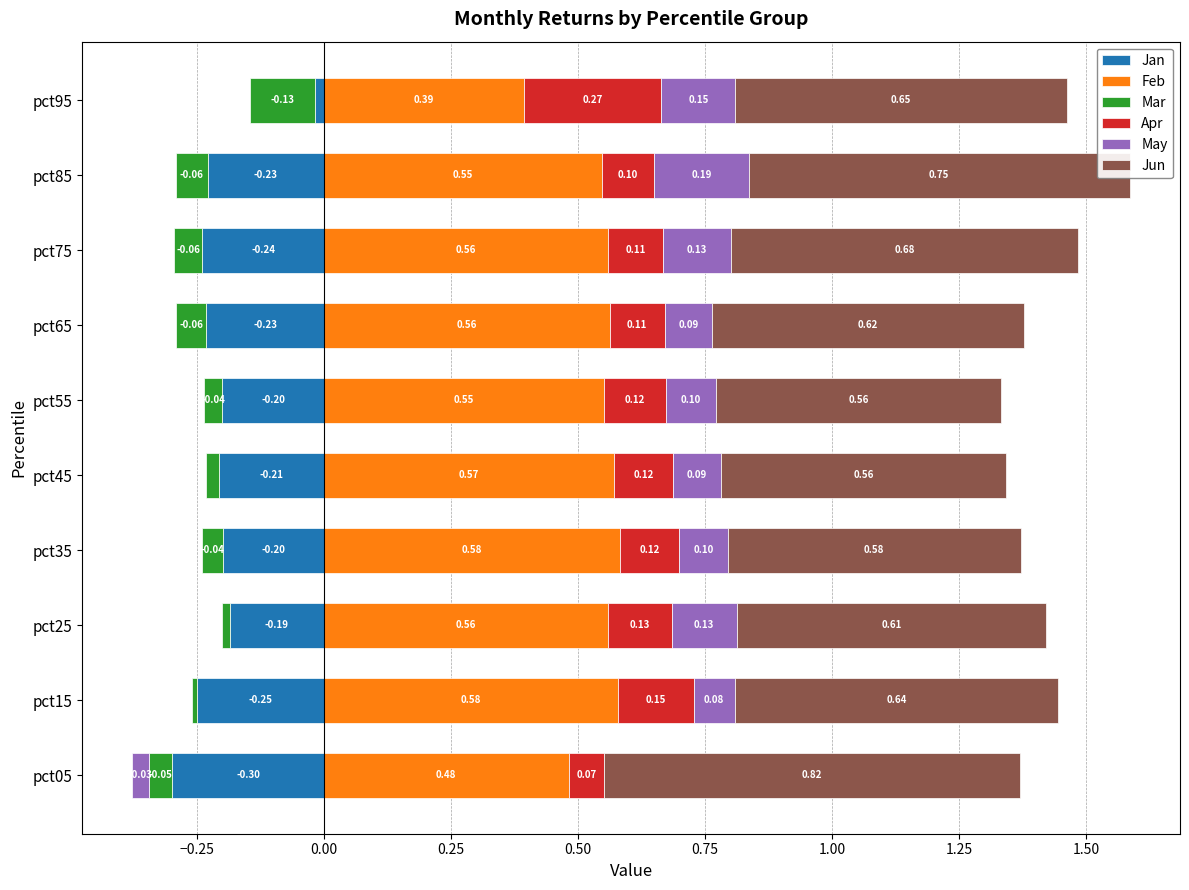

Reading left to right, extract all data points from this chart.

Jan: -0.3	-0.2	-0.2	-0.2	-0.2	-0.2	-0.2	-0.2	-0.2	-0.0
Feb: 0.5	0.6	0.6	0.6	0.6	0.6	0.6	0.6	0.5	0.4
Mar: -0.0	-0.0	-0.0	-0.0	-0.0	-0.0	-0.1	-0.1	-0.1	-0.1
Apr: 0.1	0.1	0.1	0.1	0.1	0.1	0.1	0.1	0.1	0.3
May: -0.0	0.1	0.1	0.1	0.1	0.1	0.1	0.1	0.2	0.1
Jun: 0.8	0.6	0.6	0.6	0.6	0.6	0.6	0.7	0.8	0.7